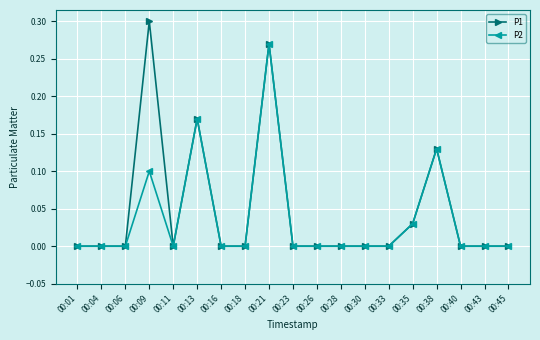

Which label corresponds to the largest value in the chart?

00:09